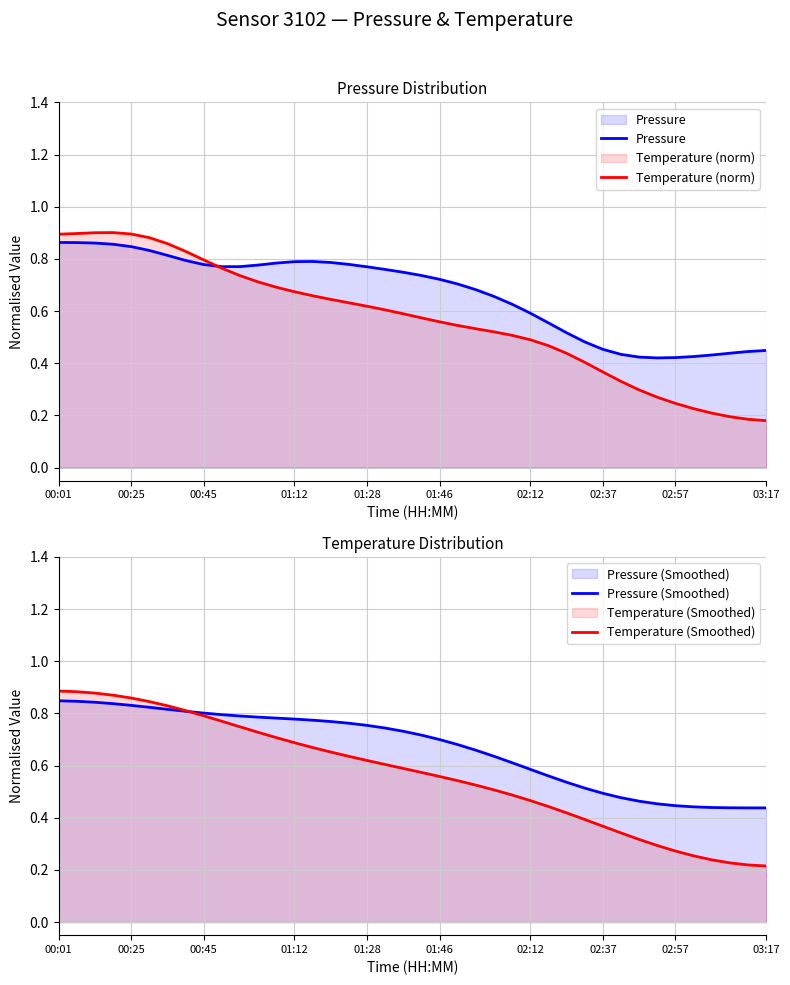

Which series changed the most between 29 and 37?

Temperature (norm)